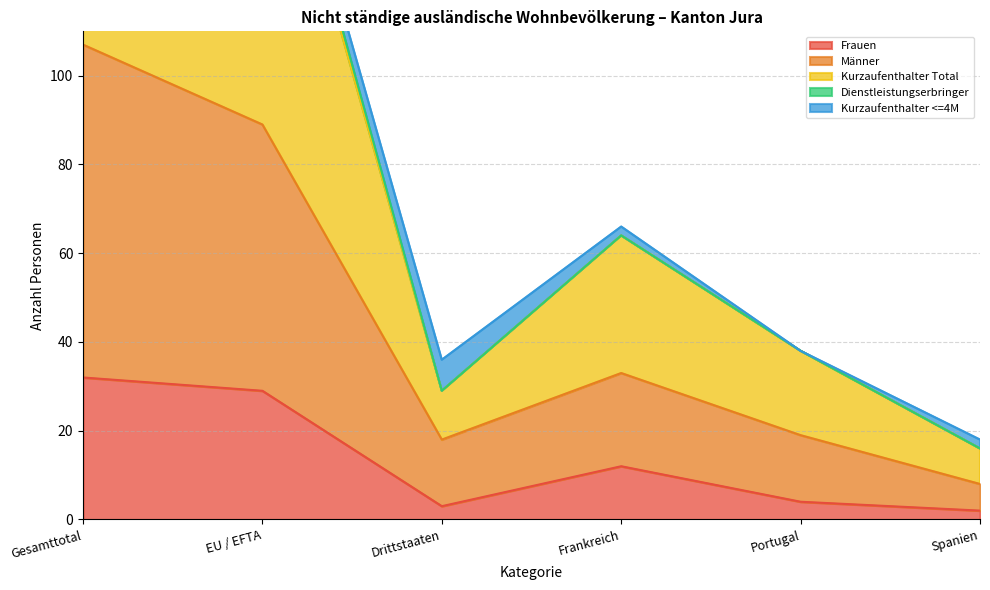

Which category has the highest value in the Frauen series?

Gesamttotal